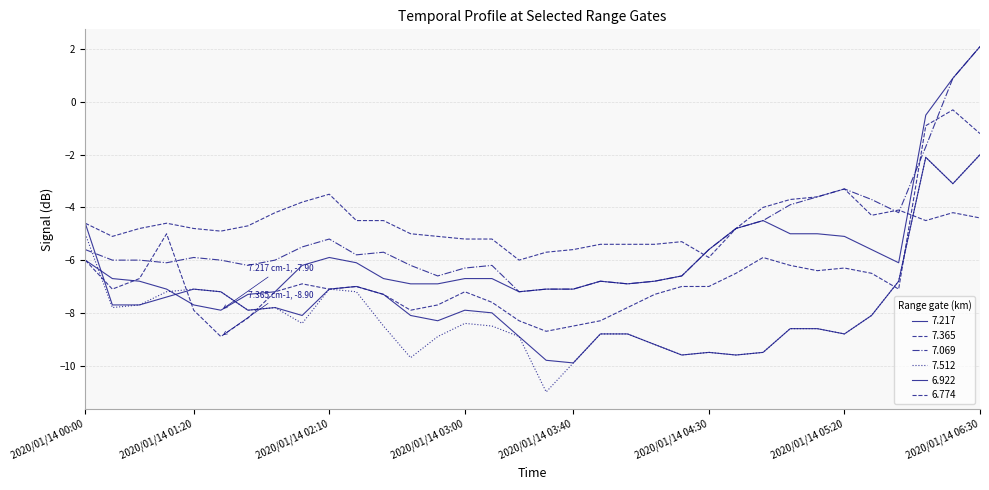

At which category is the sum across all series the highest?

2020/01/14 06:30